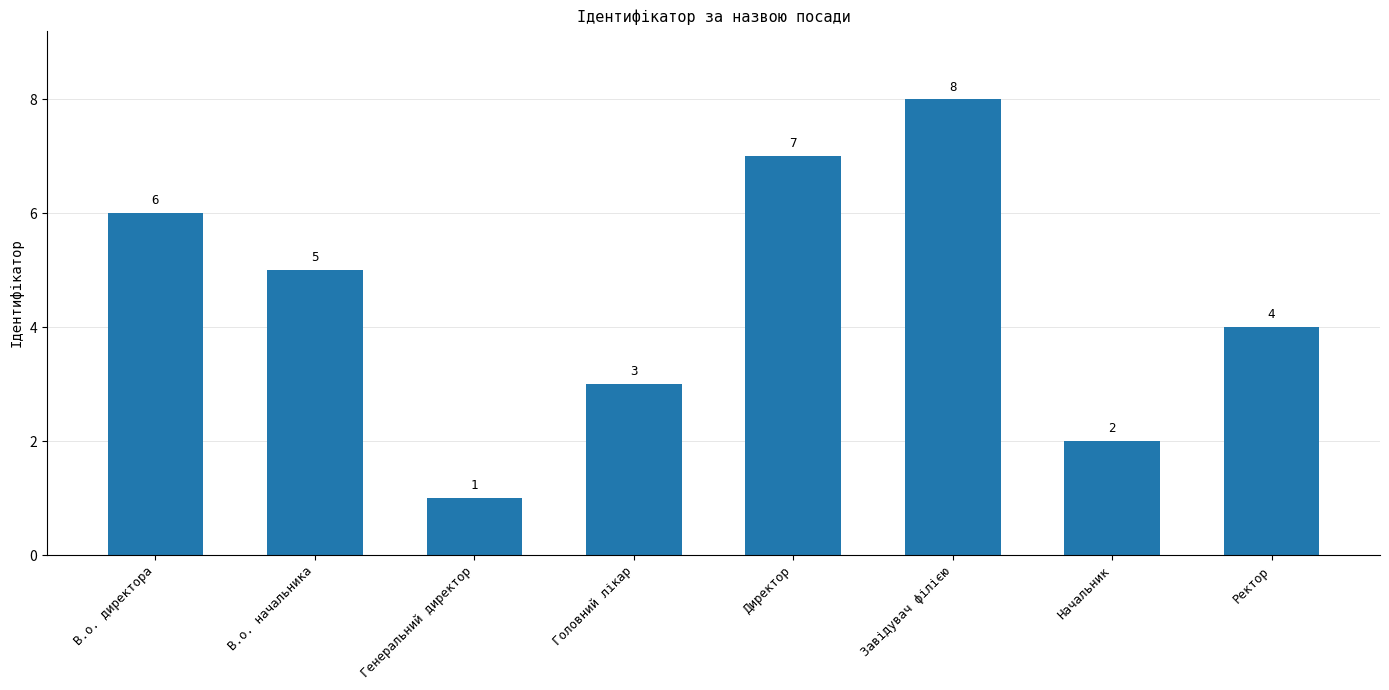

The chart shows a value of 13 at Директор. True or false?

False